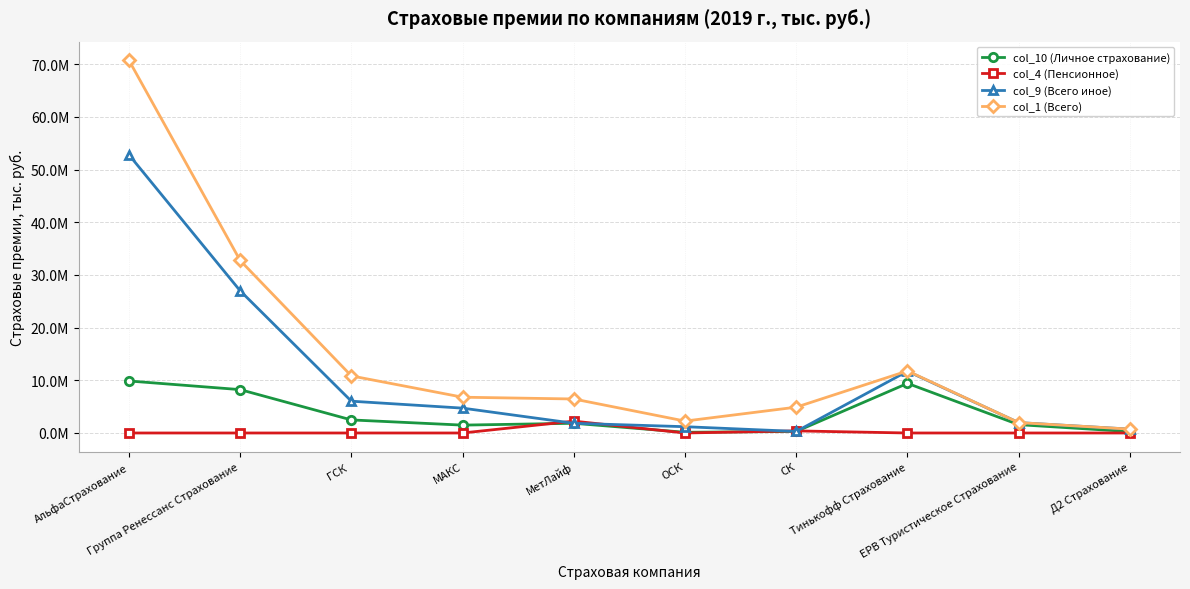

At Группа Ренессанс Страхование, list the series in order from largest to smallest.

col_1 (Всего), col_9 (Всего иное), col_10 (Личное страхование), col_4 (Пенсионное)